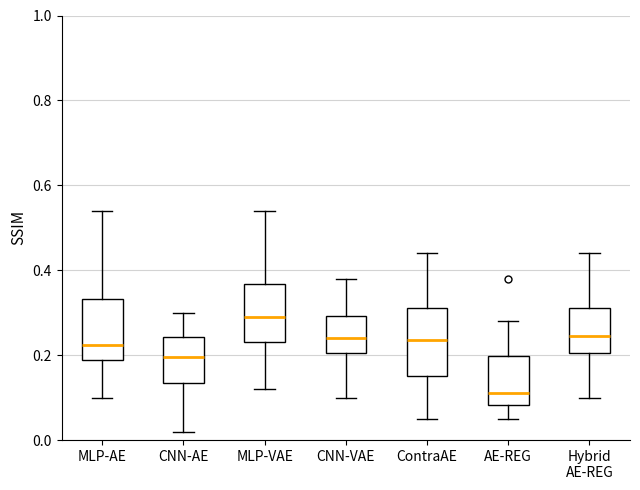

Where is the lower edge of the box for ContraAE on the y-axis? The values are not printed on the chart, so give them approximately, as read against the axis.

0.16